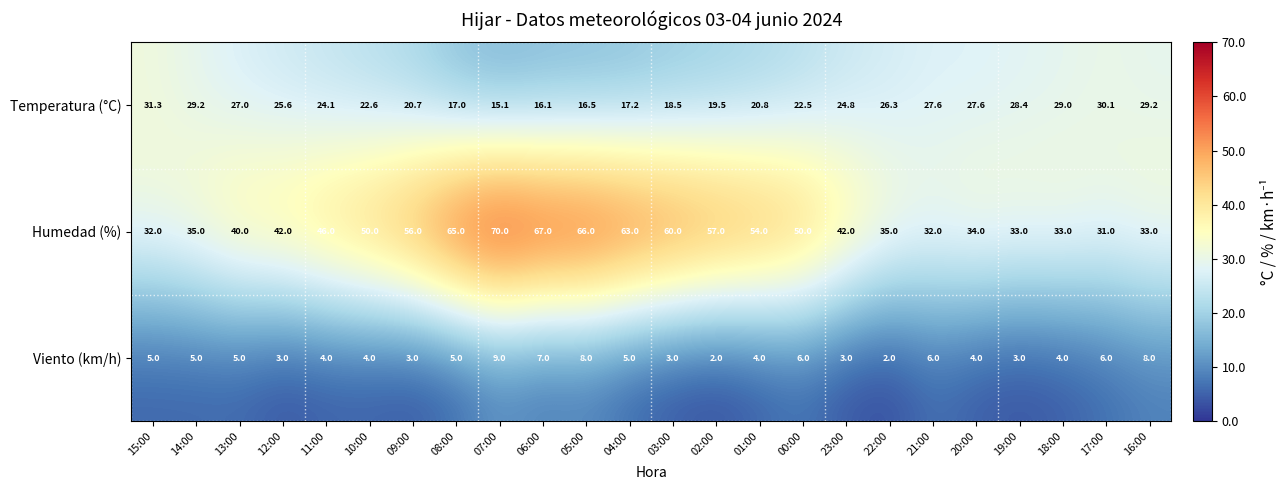

At which category is the sum across all series the highest?

07:00